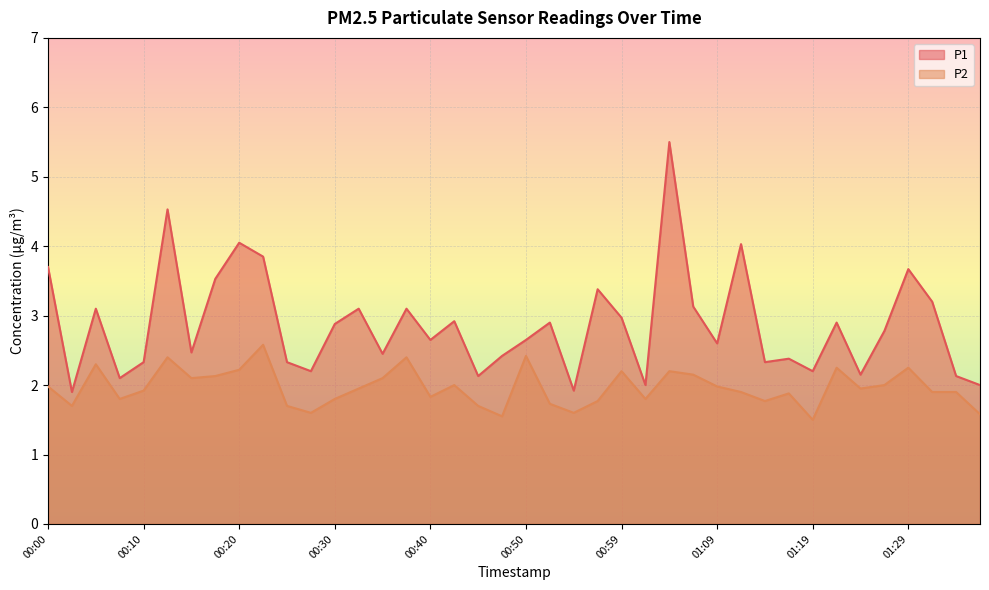

True or false: P2 and P1 cross at least once.

False